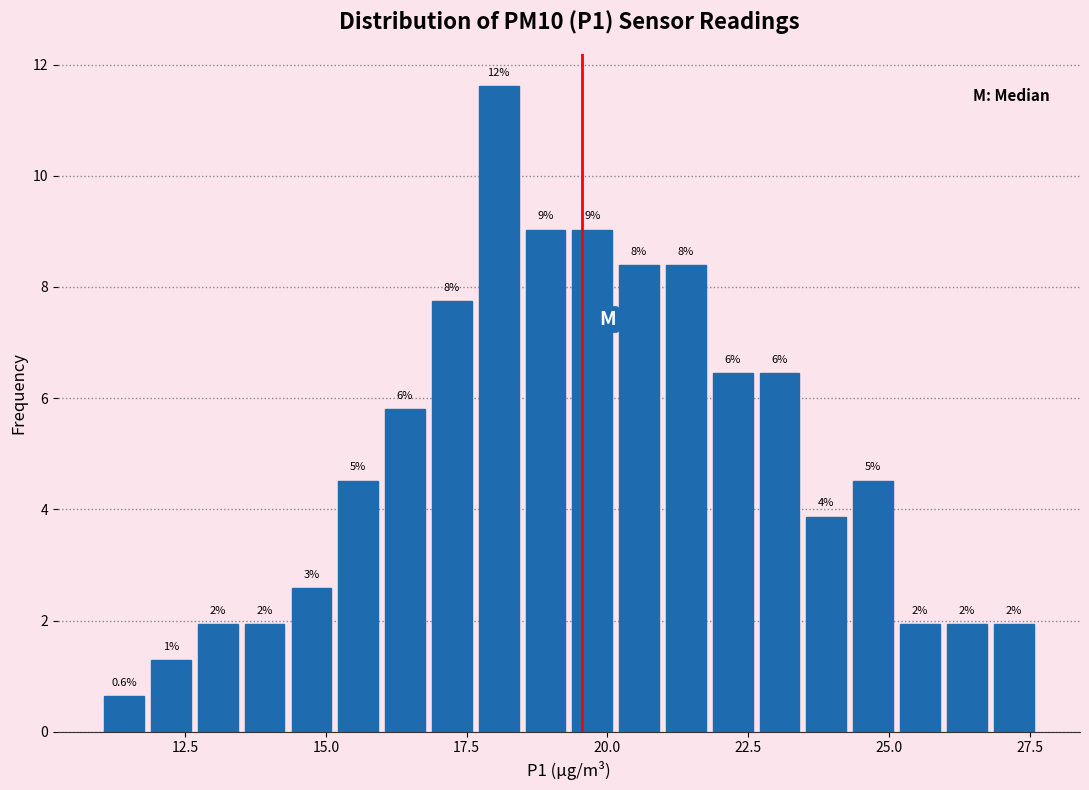

Read against the x-axis, roughly where is the centre of the tallest bar?

18.0